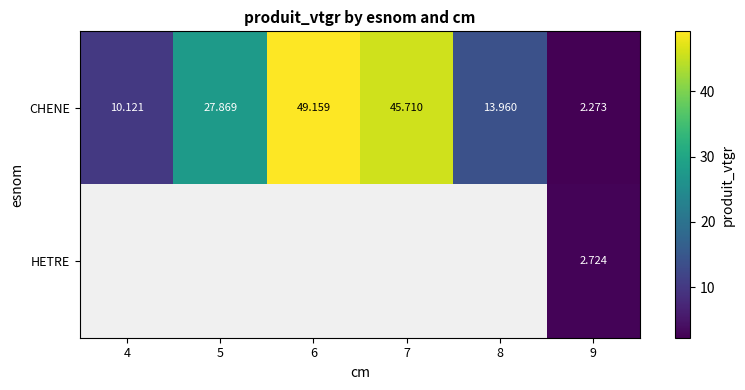

Rank the series at 9 from highest to lowest value.

HETRE, CHENE